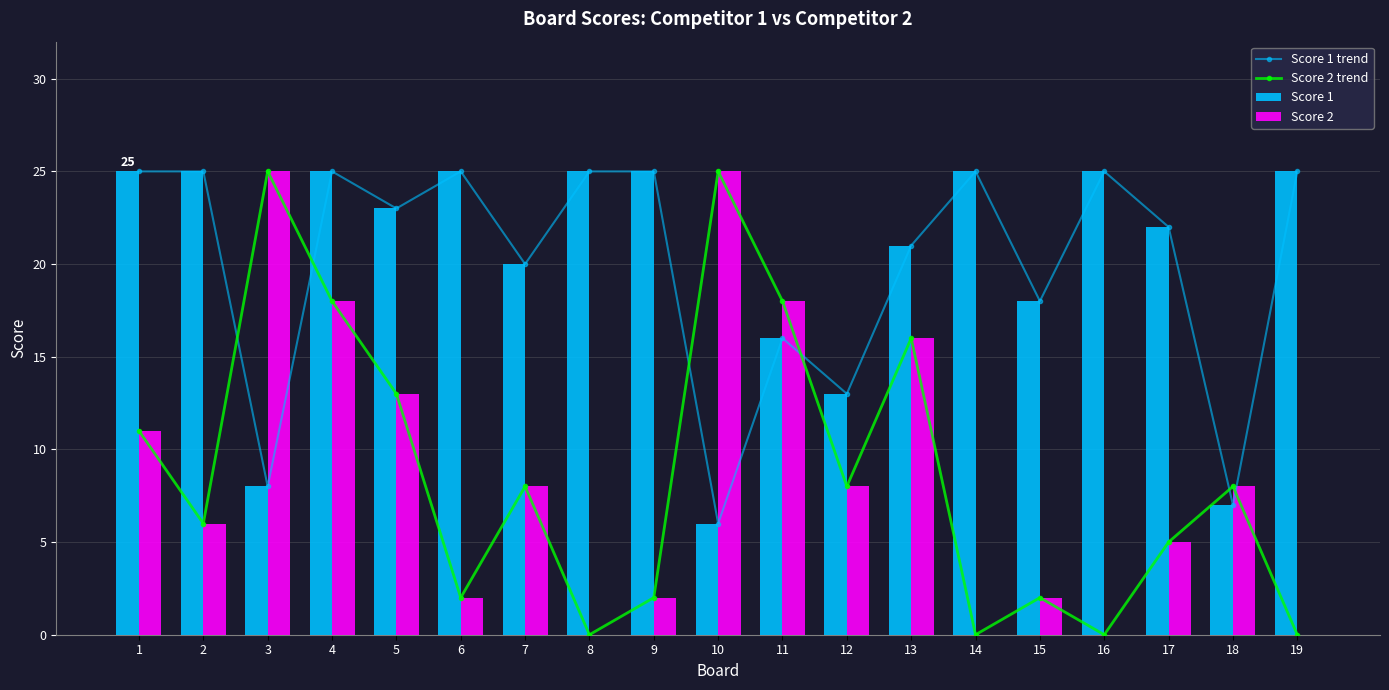

What is the sum of all Score 2 values?

167